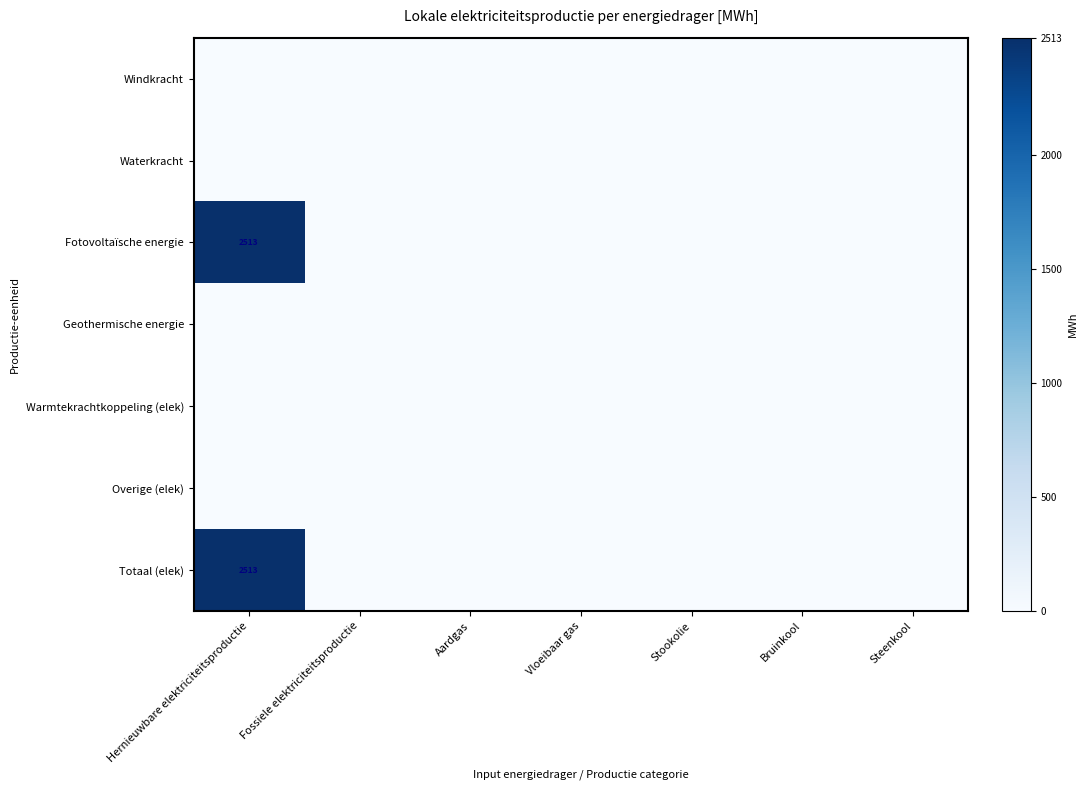

Between Stookolie and Bruinkool, which is larger?

Stookolie